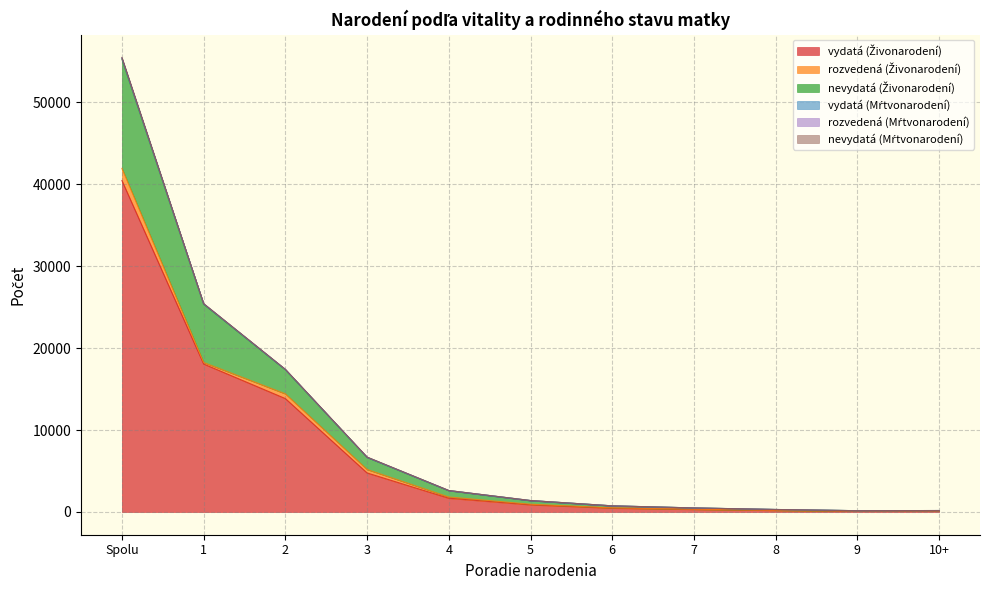

True or false: vydatá (Mŕtvonarodení) and nevydatá (Živonarodení) intersect in this chart.

False